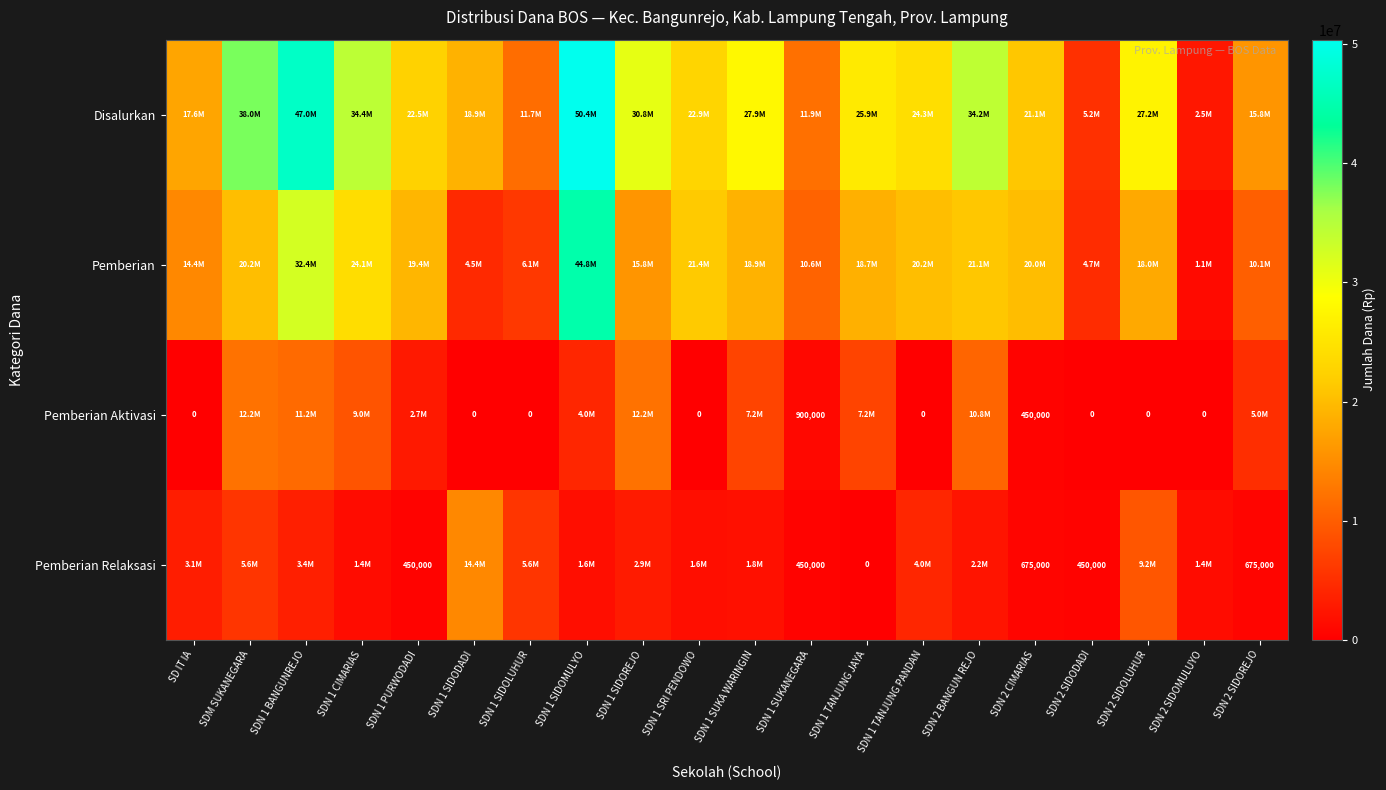

At how many categories does at least one series exceed 39351879?

2